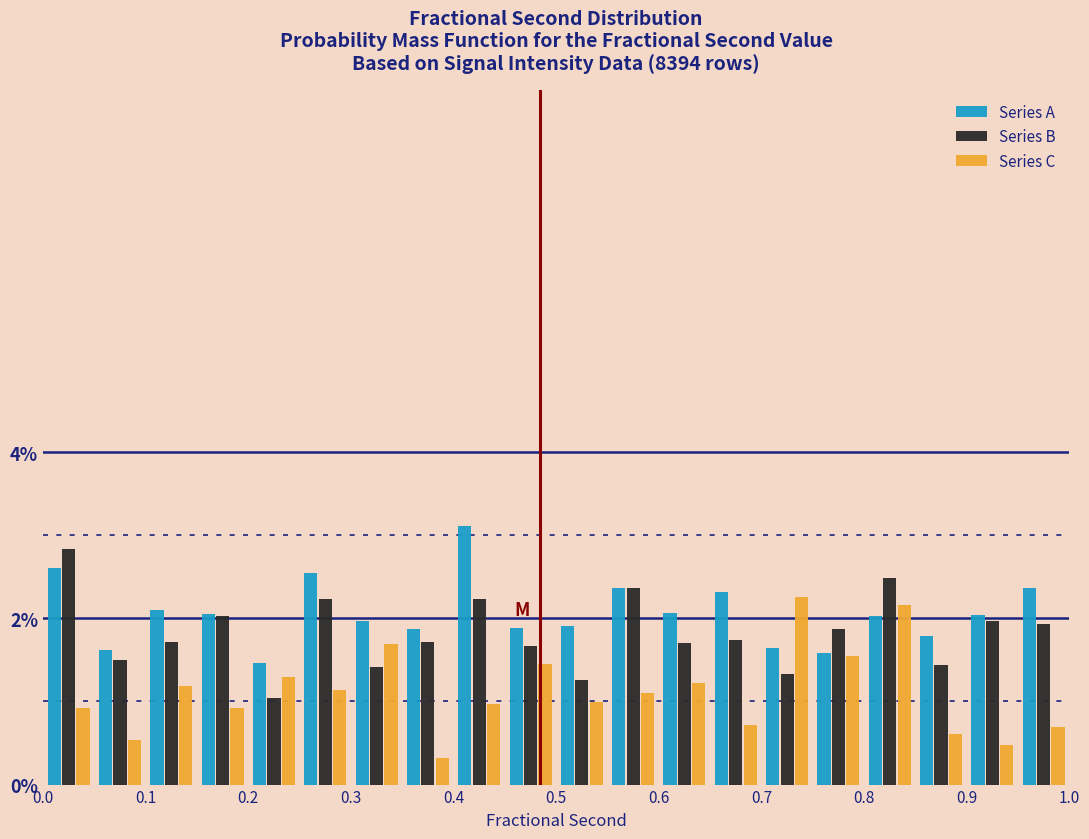

Reading left to right, transcribe this chart: for each range on the x-axis, give the height of each series' bar. The values are not printed on the chart, so give them approximately, as read against the axis.

0.00 to 0.05: Series A=2.6	Series B=2.8	Series C=1.0
0.05 to 0.10: Series A=1.6	Series B=1.4	Series C=0.6
0.10 to 0.15: Series A=2.2	Series B=1.8	Series C=1.2
0.15 to 0.20: Series A=2.0	Series B=2.0	Series C=1.0
0.20 to 0.25: Series A=1.4	Series B=1.0	Series C=1.2
0.25 to 0.30: Series A=2.6	Series B=2.2	Series C=1.2
0.30 to 0.35: Series A=2.0	Series B=1.4	Series C=1.6
0.35 to 0.40: Series A=1.8	Series B=1.8	Series C=0.4
0.40 to 0.45: Series A=3.2	Series B=2.2	Series C=1.0
0.45 to 0.50: Series A=1.8	Series B=1.6	Series C=1.4
0.50 to 0.55: Series A=2.0	Series B=1.2	Series C=1.0
0.55 to 0.60: Series A=2.4	Series B=2.4	Series C=1.2
0.60 to 0.65: Series A=2.0	Series B=1.8	Series C=1.2
0.65 to 0.70: Series A=2.4	Series B=1.8	Series C=0.8
0.70 to 0.75: Series A=1.6	Series B=1.4	Series C=2.2
0.75 to 0.80: Series A=1.6	Series B=1.8	Series C=1.6
0.80 to 0.85: Series A=2.0	Series B=2.4	Series C=2.2
0.85 to 0.90: Series A=1.8	Series B=1.4	Series C=0.6
0.90 to 0.95: Series A=2.0	Series B=2.0	Series C=0.4
0.95 to 1.00: Series A=2.4	Series B=2.0	Series C=0.6